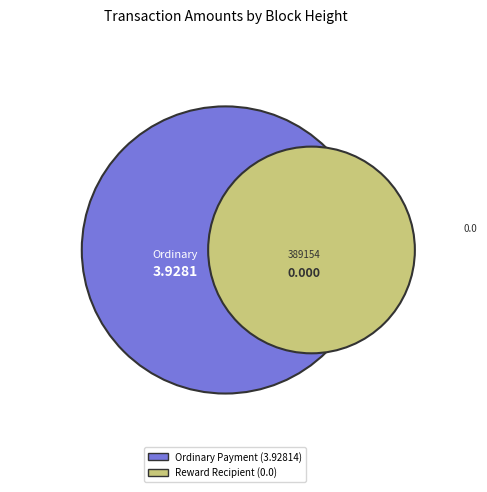

What percentage is NOT represented by 389154?

76.4%